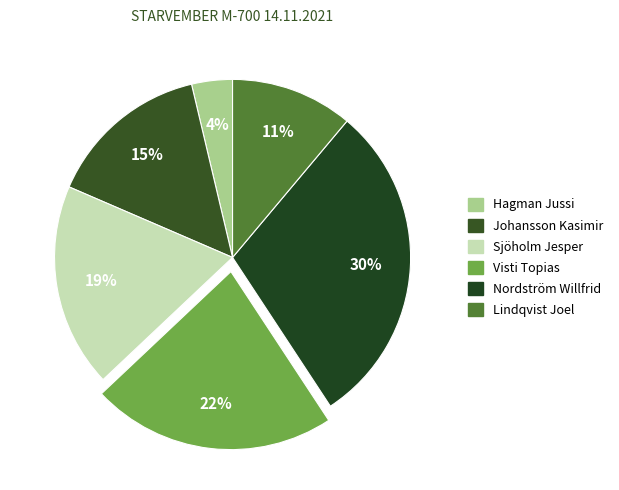

To the nearest percent, what portion does Nordström Willfrid represent?

30%